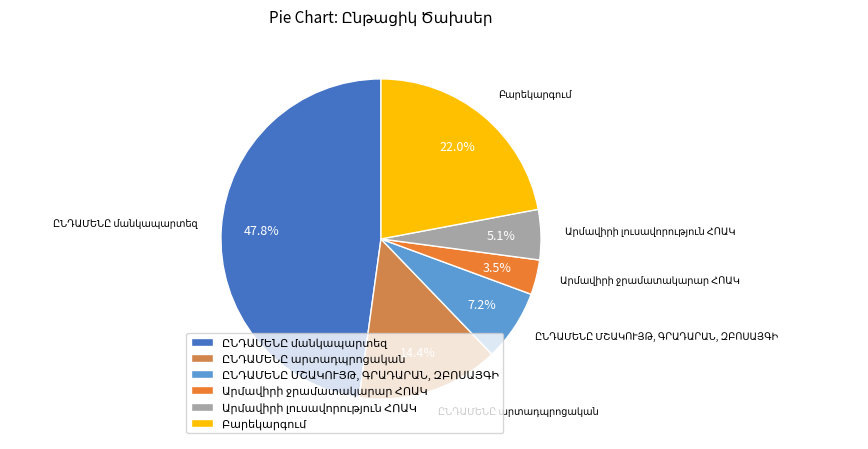

Is there a majority slice in this chart?

No